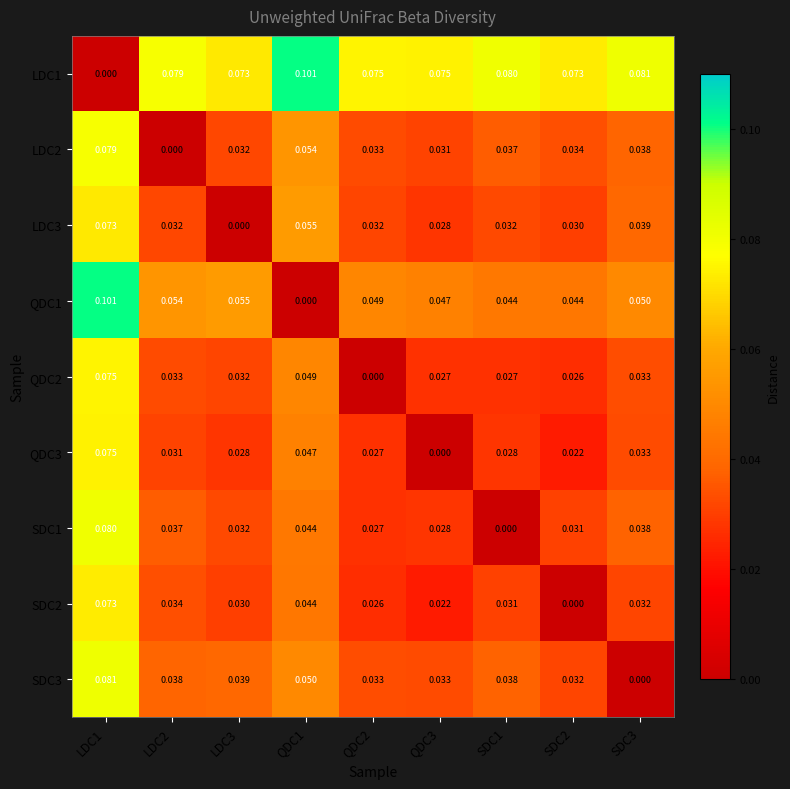

How many data points does each series have?

9